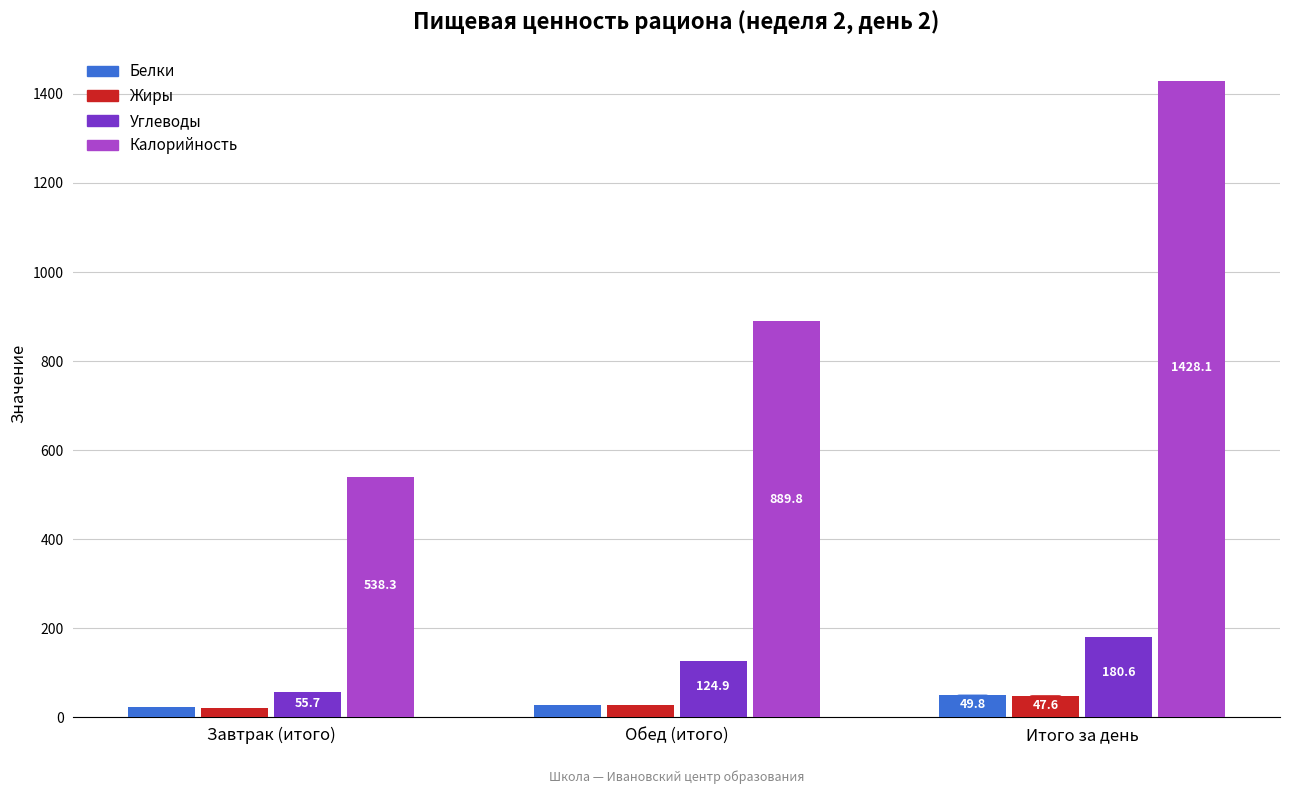

What is the value of the Углеводы bar at the 2nd from the left?

124.9